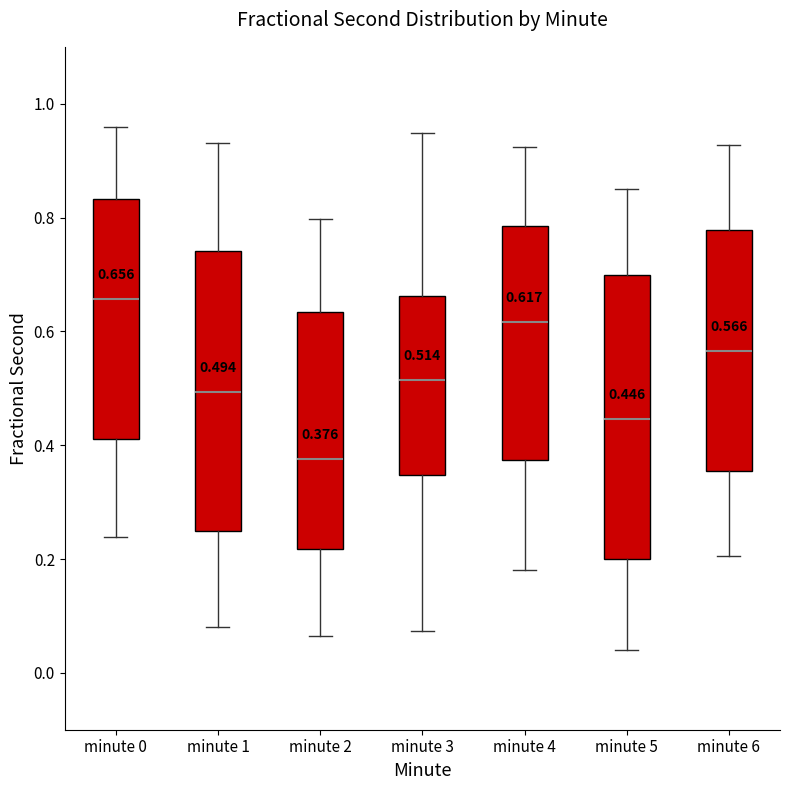

Which box's median line is the highest?

minute 0